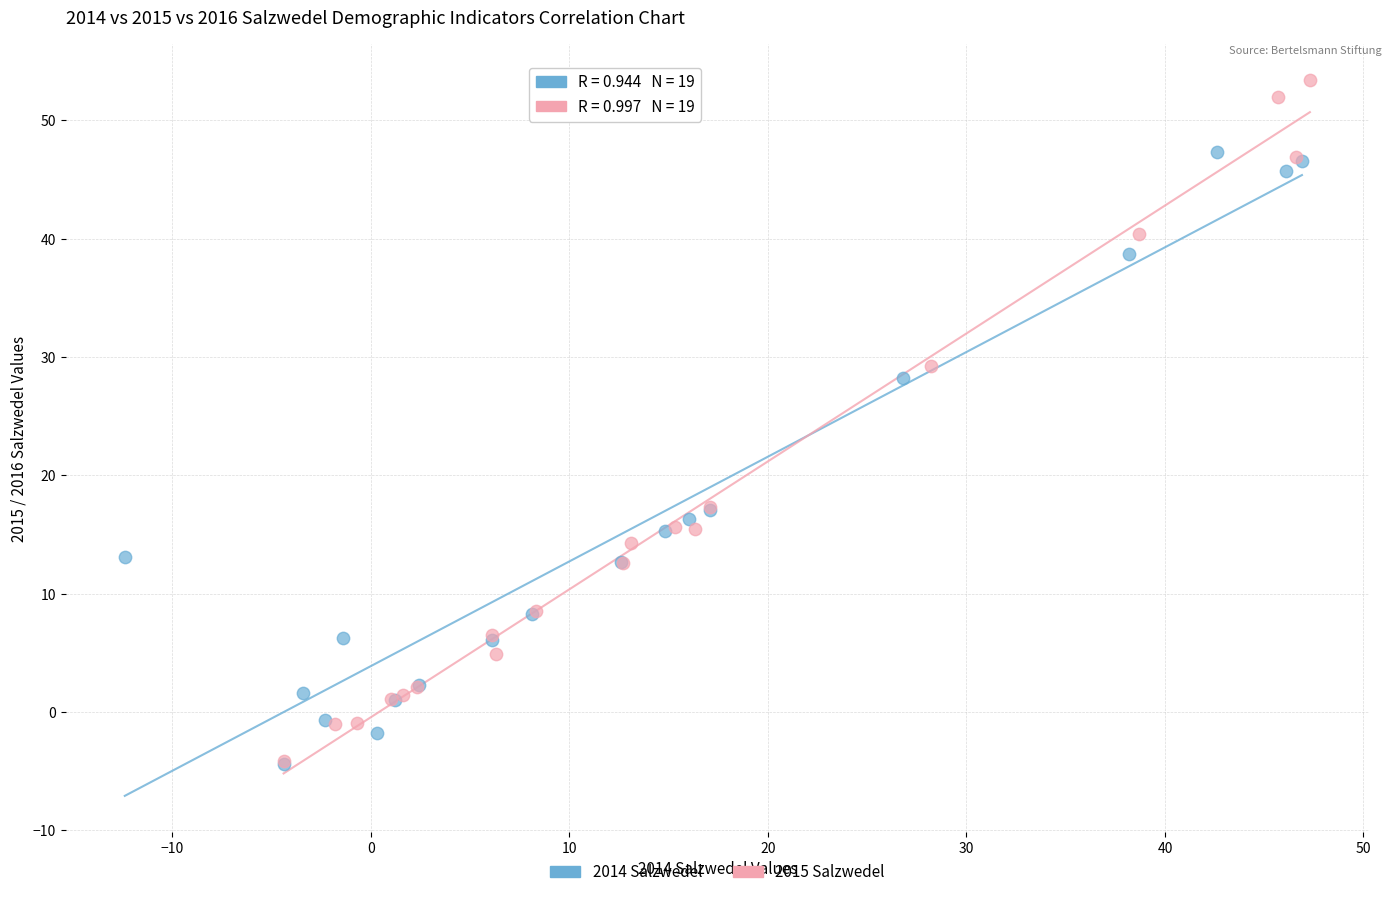

Which series has the widest spread of Y values?

2015 Salzwedel